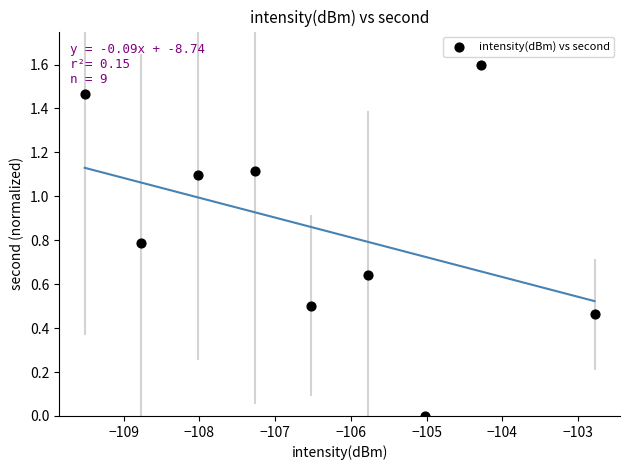

What is the average X value?

-106.4